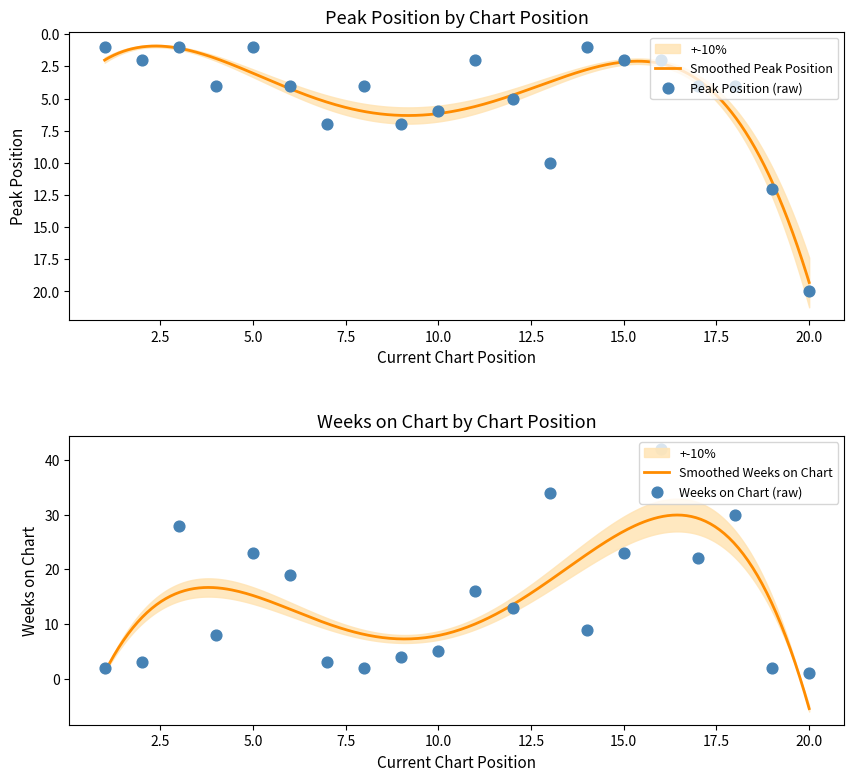

What are all the series names shown in the legend?

Peak Position, Weeks on Chart